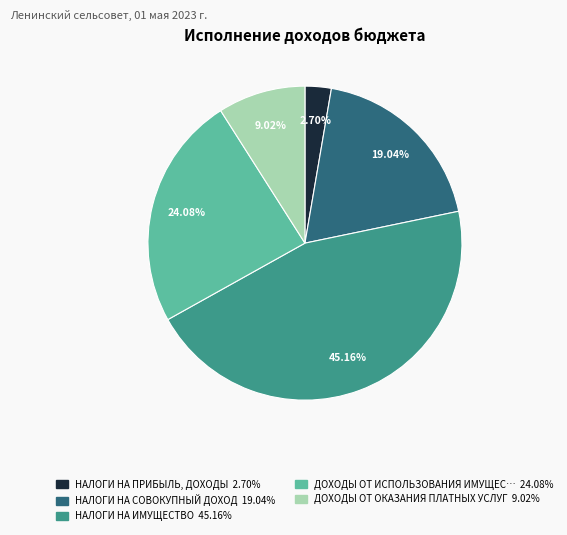

Is there any slice that represents more than half of the pie?

No